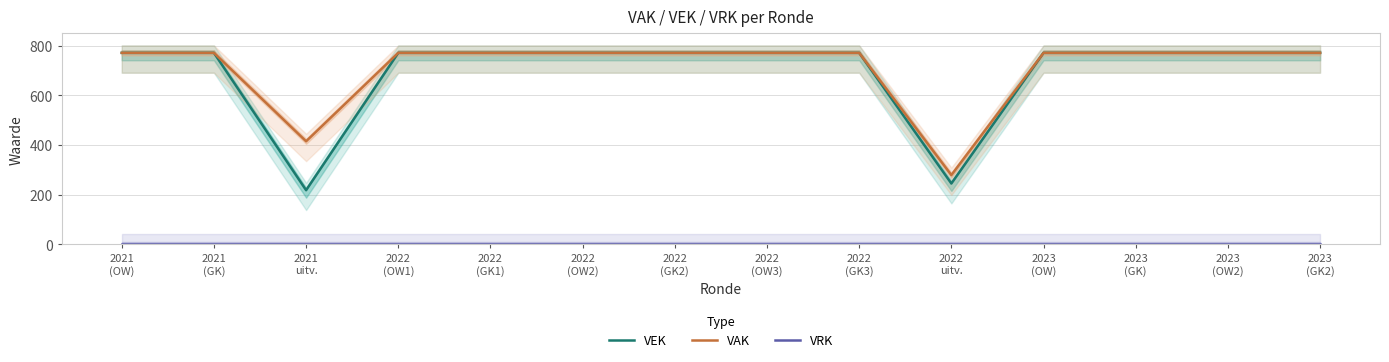

Which label corresponds to the smallest value in the chart?

2021
(OW)